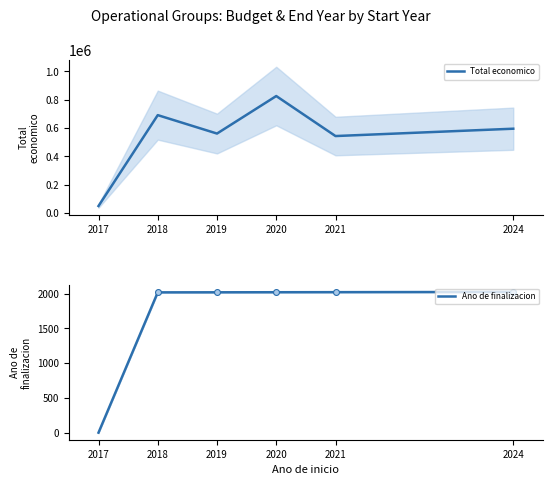

Which series contains the lowest Y value?

Ano de finalizacion